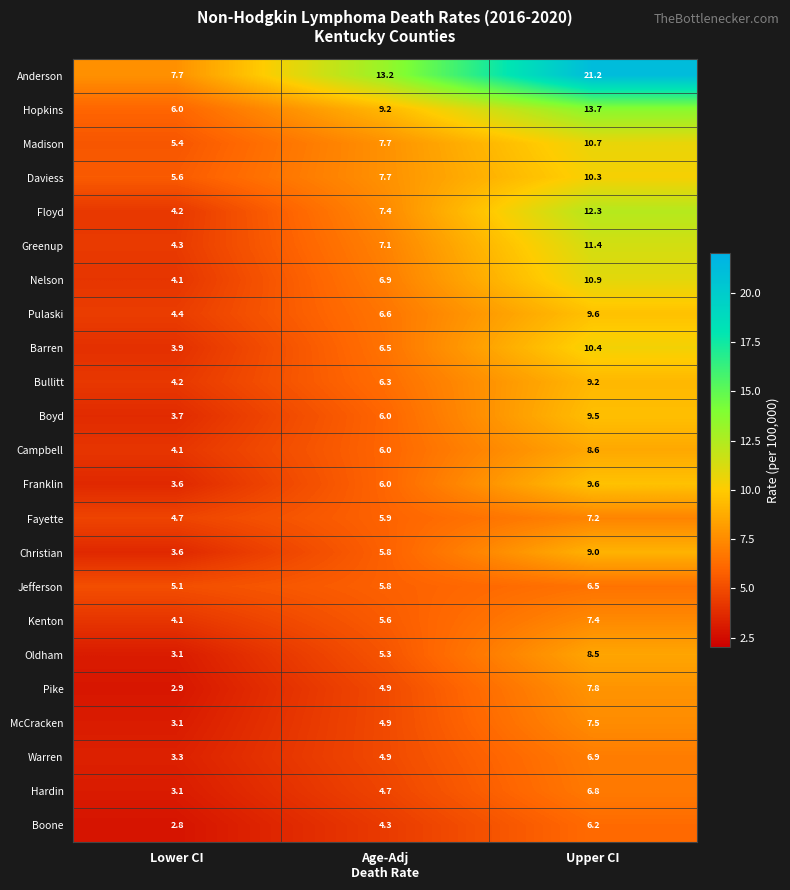

What is the difference between the second highest and minimum values in the Christian series?

2.2